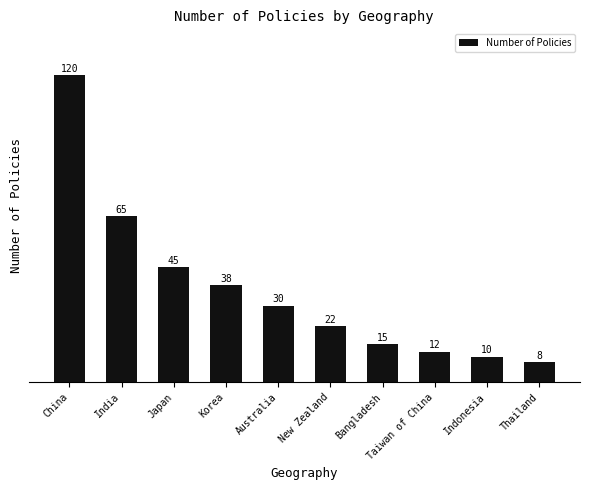

What is the label of the 4th bar from the left?

Korea